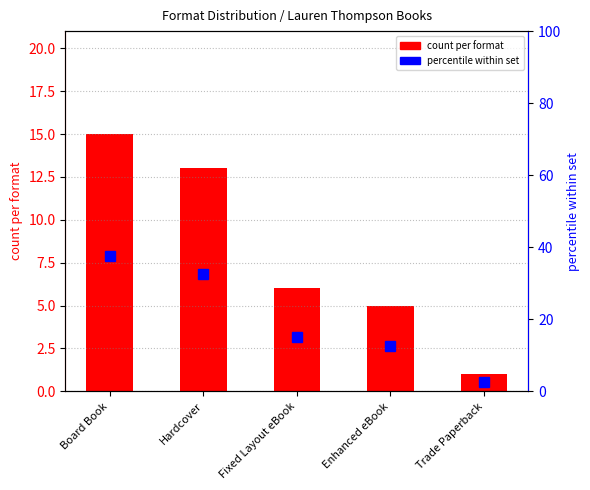

Is it true that percentile within set equals 15.0 at Fixed Layout eBook?

True